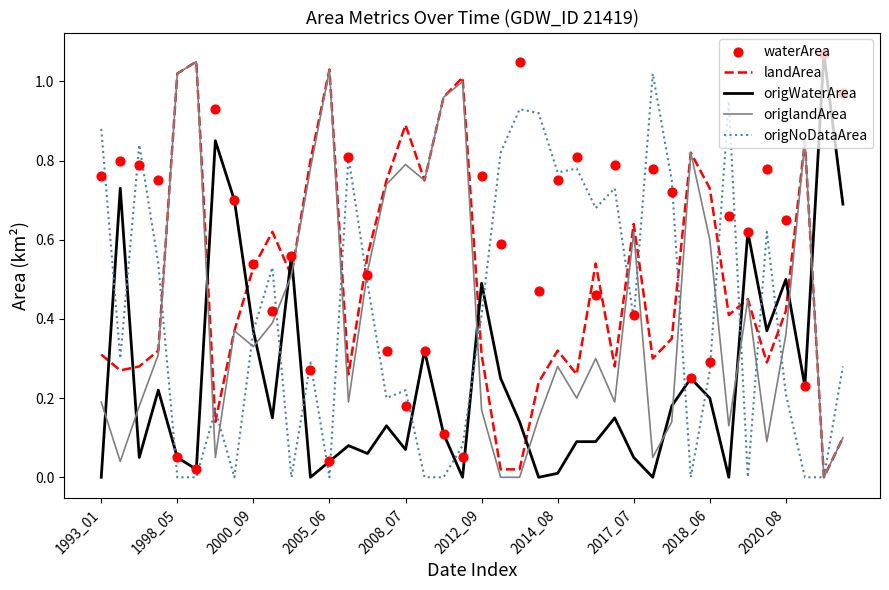

Is the value of waterArea at 30 greater than the value of origNoDataArea at 17?

Yes